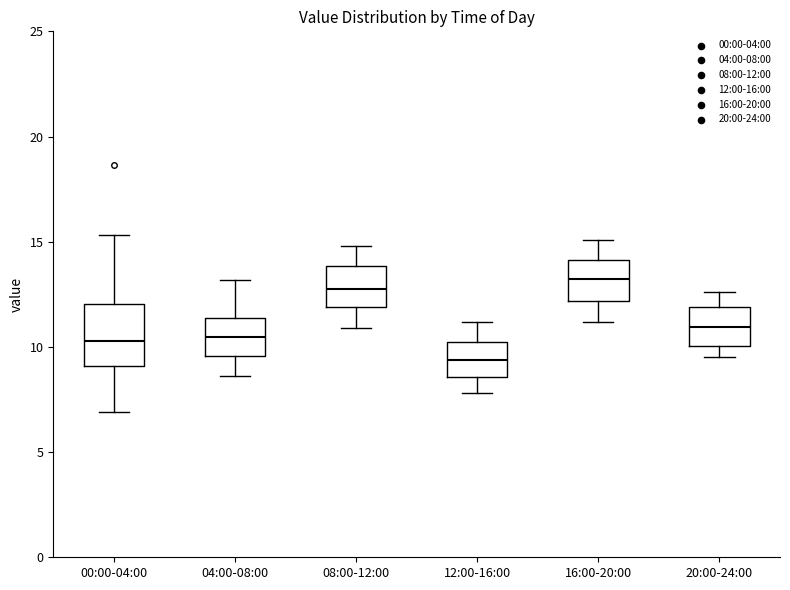

Reading left to right, read every box against the y-axis: the position of its median line, the range the box covers, and the ends of its whiskers. The values are not printed on the chart, so give them approximately, as read against the axis.

00:00-04:00: median 10.5, box 9.0 to 12.0, whiskers 7.0 to 15.5
04:00-08:00: median 10.5, box 9.5 to 11.5, whiskers 8.5 to 13.0
08:00-12:00: median 13.0, box 12.0 to 14.0, whiskers 11.0 to 15.0
12:00-16:00: median 9.5, box 8.5 to 10.0, whiskers 8.0 to 11.0
16:00-20:00: median 13.5, box 12.0 to 14.0, whiskers 11.0 to 15.0
20:00-24:00: median 11.0, box 10.0 to 12.0, whiskers 9.5 to 12.5